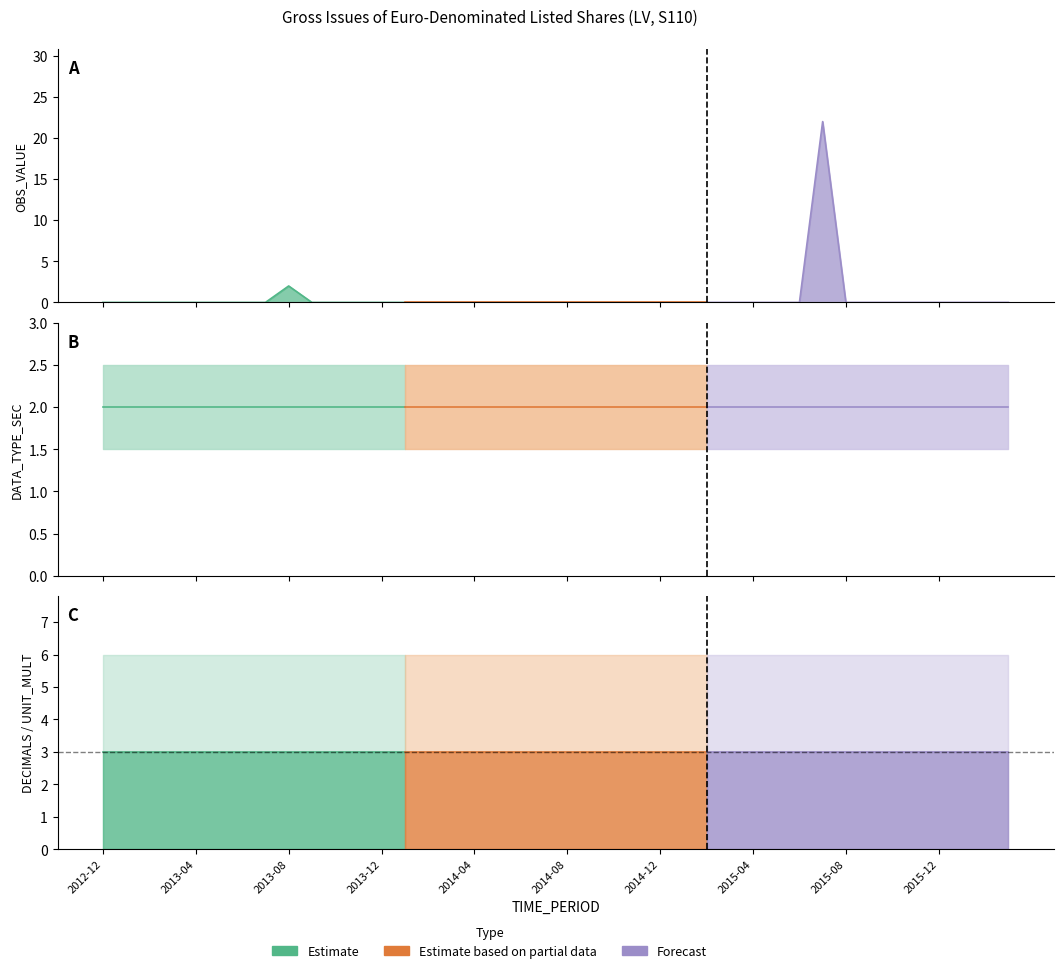

Which has a higher value, 21 or 17?

21